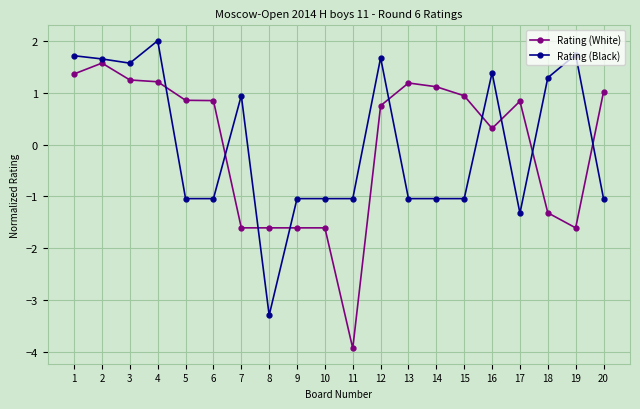

What is the value of the Rating (White) point at the 4th from the left?

1.2